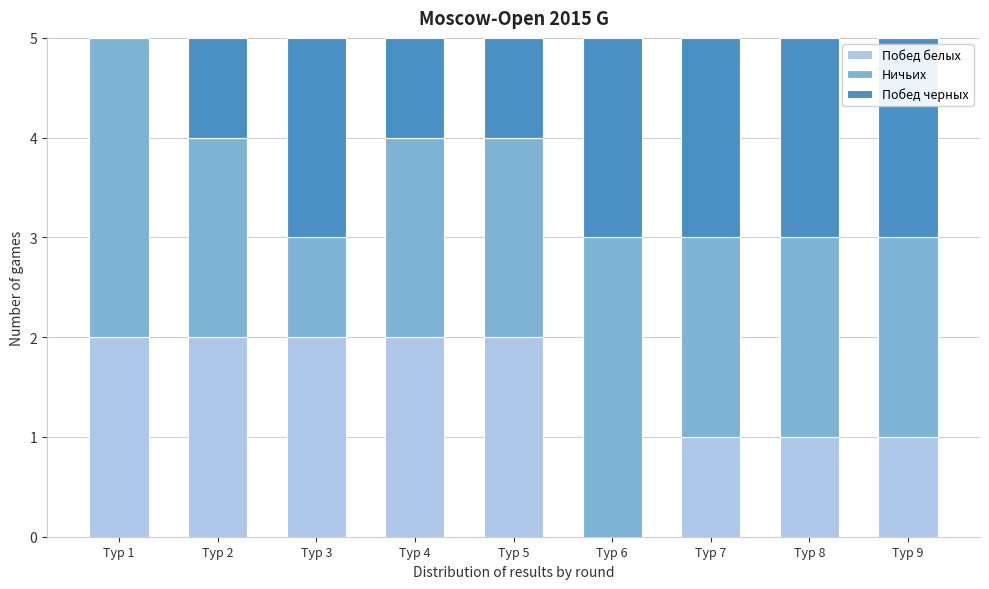

Reading left to right, transcribe the values for Побед белых.

Тур 1=2	Тур 2=2	Тур 3=2	Тур 4=2	Тур 5=2	Тур 6=0	Тур 7=1	Тур 8=1	Тур 9=1